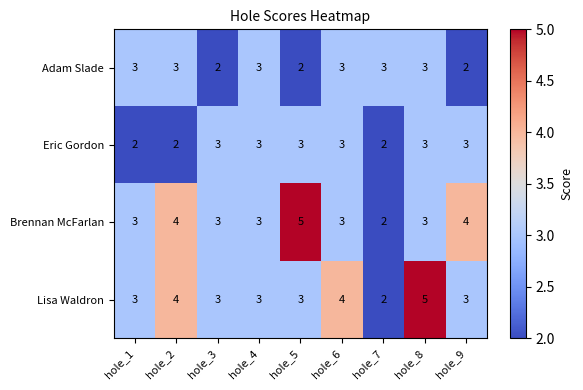

What is the average value of the Eric Gordon series?

3